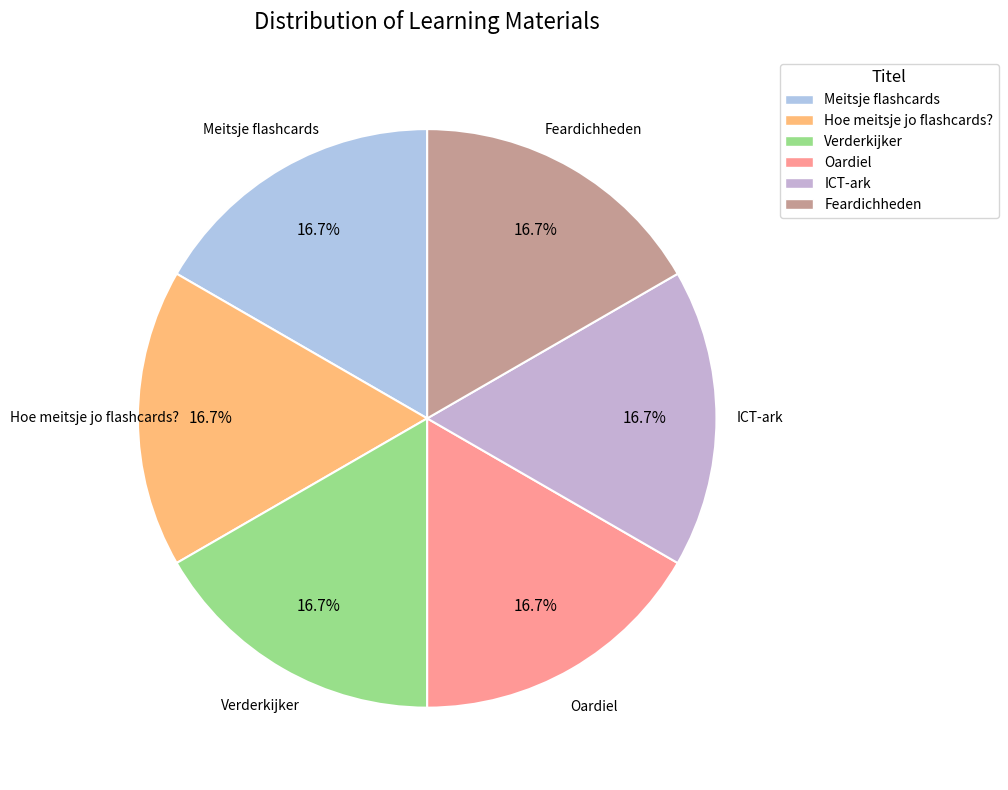

Does Meitsje flashcards represent more than half of the total?

No